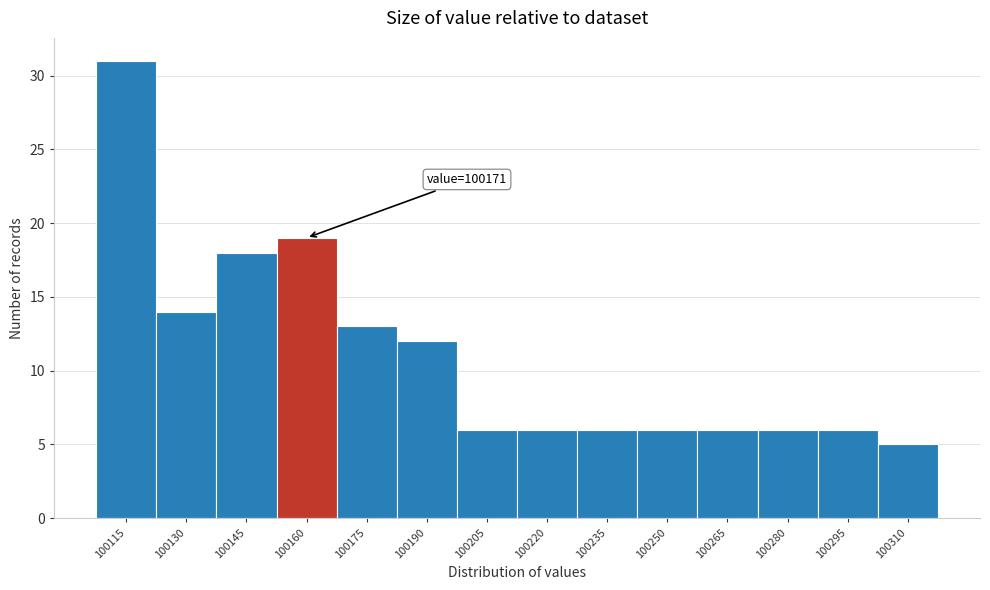

Reading left to right, what are all the values shown in this chart?

100115=31	100130=14	100145=18	100160=19	100175=13	100190=12	100205=6	100220=6	100235=6	100250=6	100265=6	100280=6	100295=6	100310=5